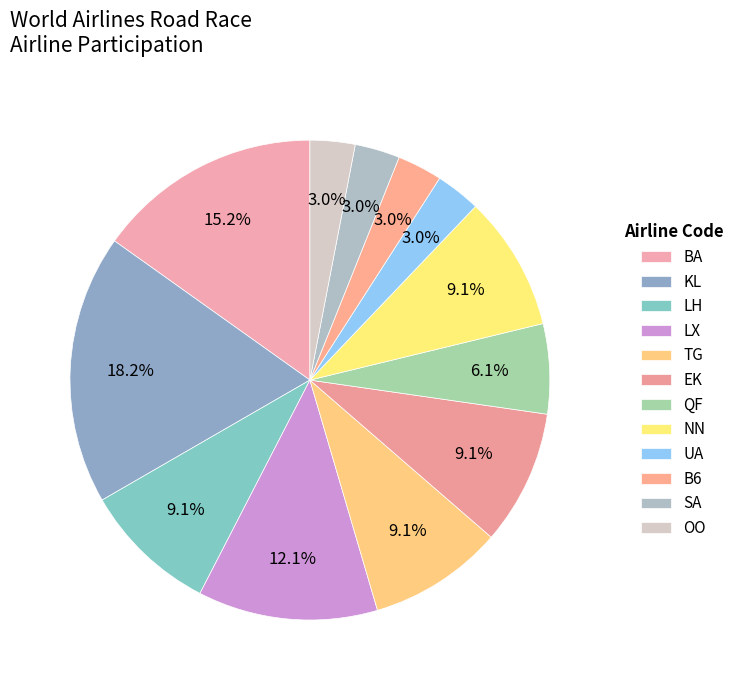

How much of the chart is everything except KL?

81.8%